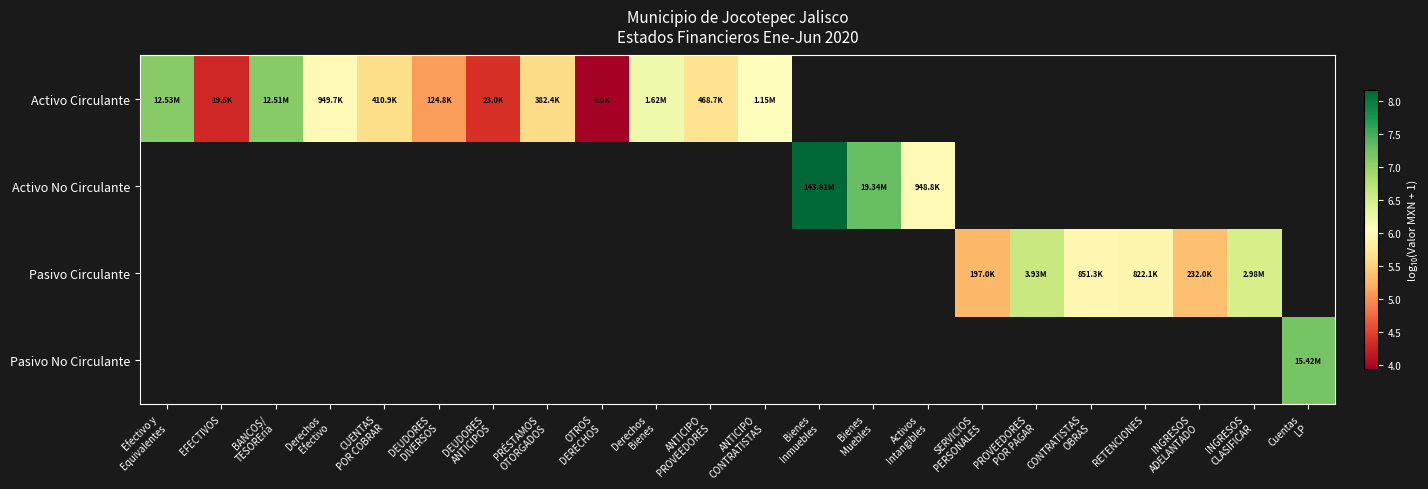

At DEUDORES DIVERSOS, list the series in order from smallest to largest.

Activo Circulante, Activo No Circulante, Pasivo Circulante, Pasivo No Circulante